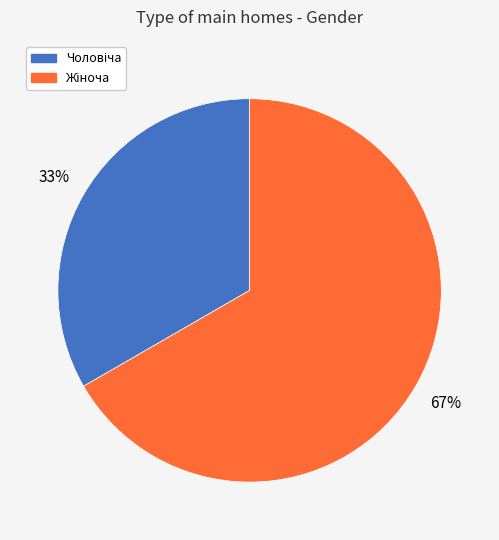

How many slices are in this pie chart?

2